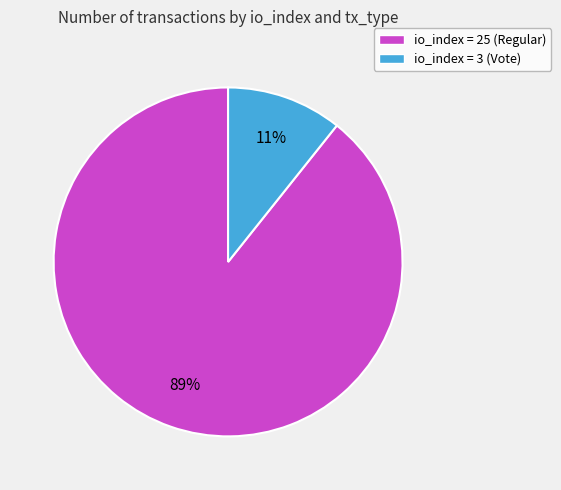

How many slices are in this pie chart?

2